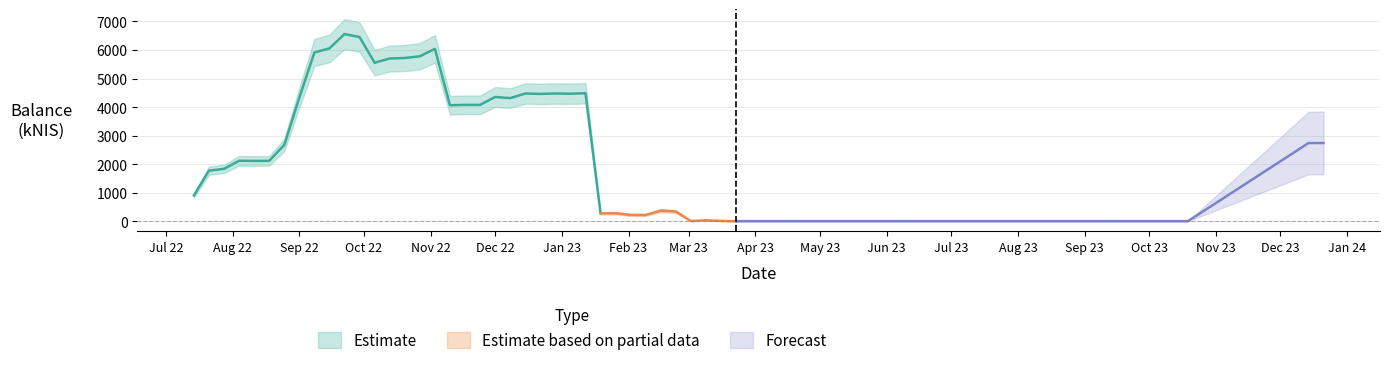

What is the label of the 35th point from the left?

2023-03-09